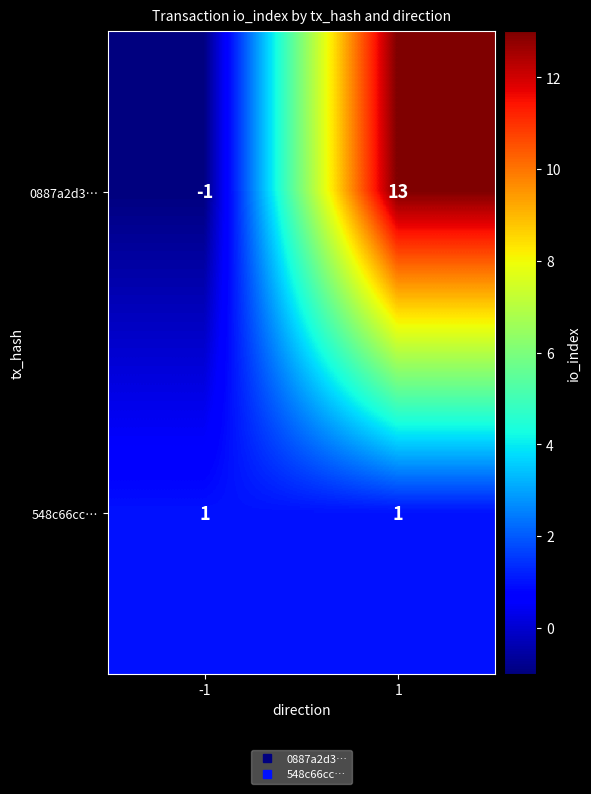

Rank the series by their average value, from highest to lowest.

0887a2d3…, 548c66cc…